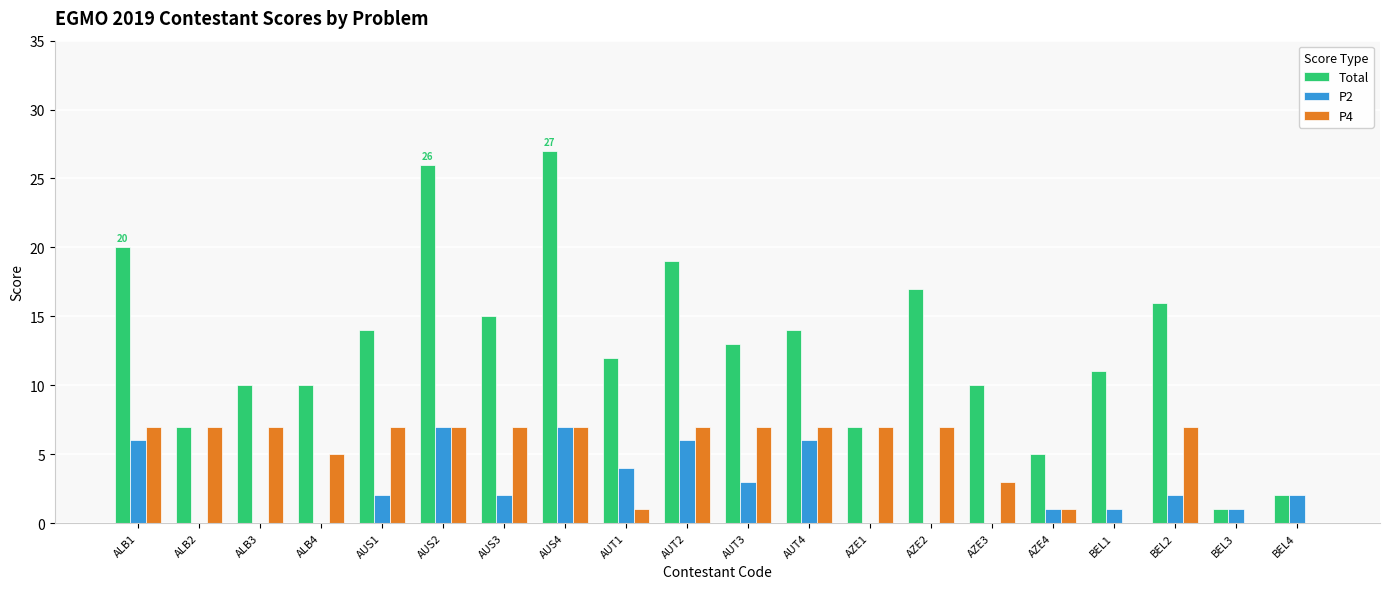

At which category does the chart reach its peak across all series?

AUS4